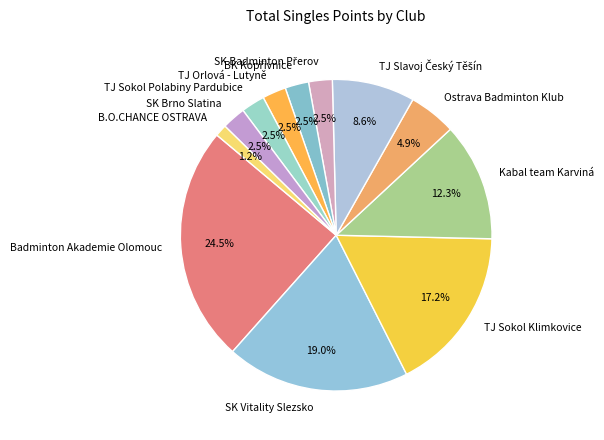

Which has a higher value, Ostrava Badminton Klub or TJ Sokol Polabiny Pardubice?

Ostrava Badminton Klub